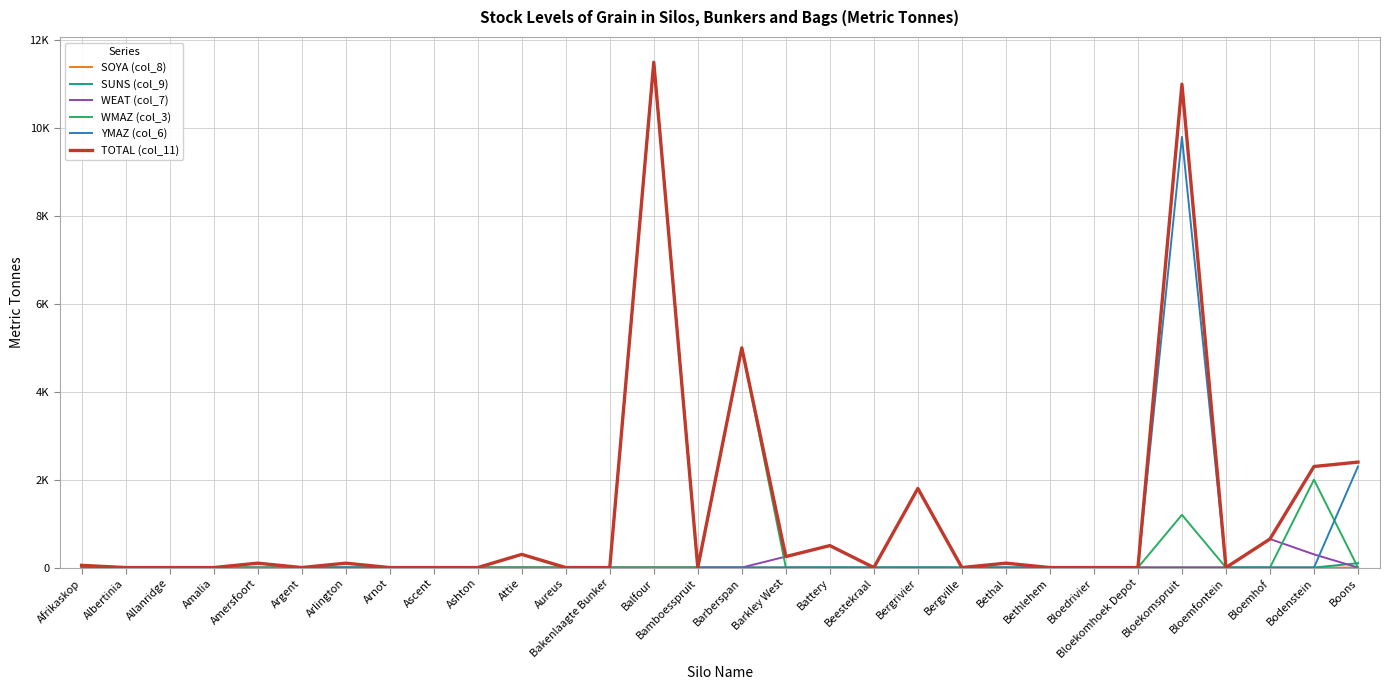

Is this an area chart (filled region under the line)?

No